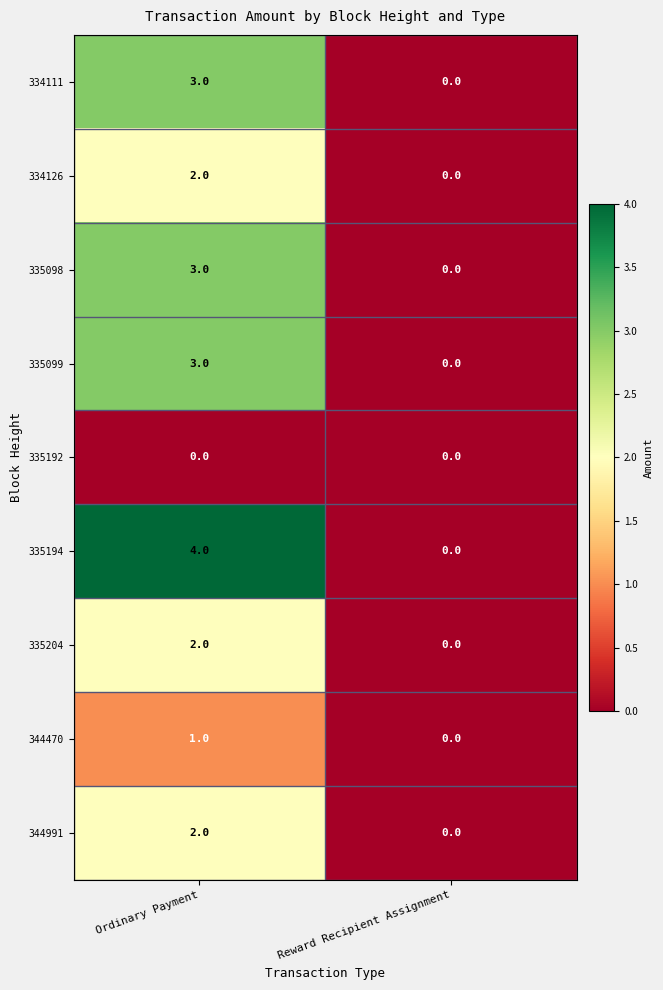

Reading left to right, extract all data points from this chart.

334111: 3	0
334126: 2	0
335098: 3	0
335099: 3	0
335192: 0	0
335194: 4	0
335204: 2	0
344470: 1	0
344991: 2	0